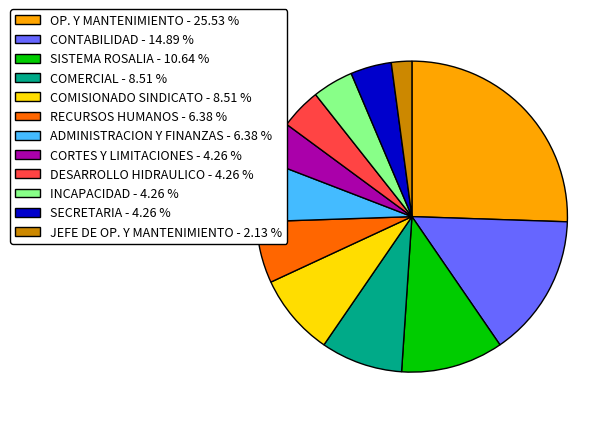

The JEFE DE OP. Y MANTENIMIENTO slice represents 9% of the pie. True or false?

False